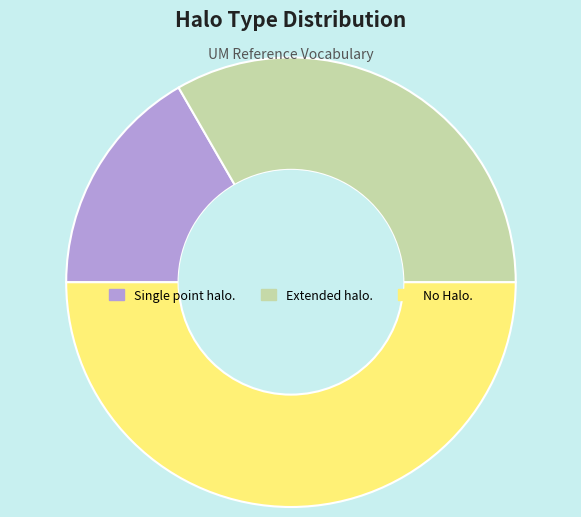

How many slices are in this pie chart?

3